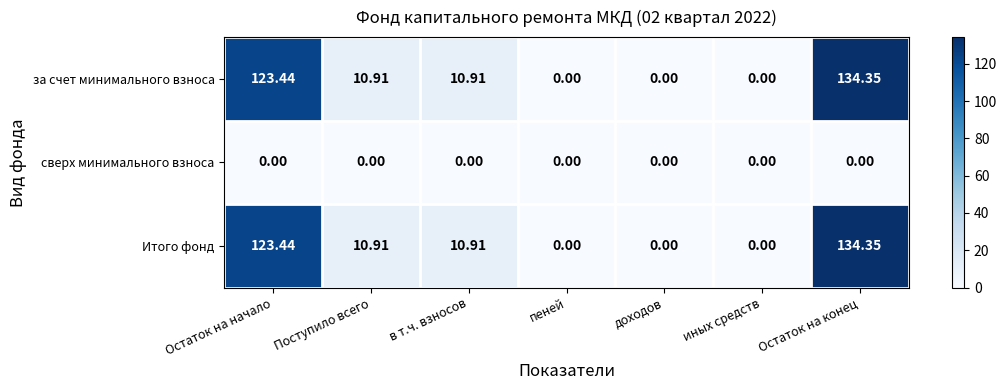

How many categories are shown in the chart?

7